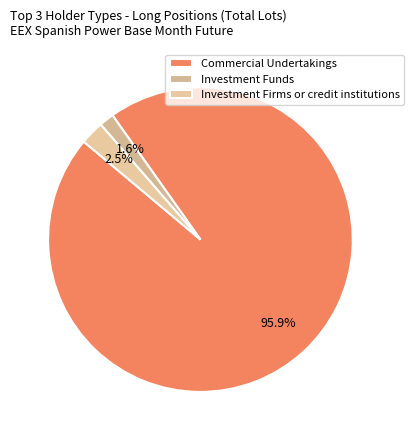

How many segments does this pie chart have?

3